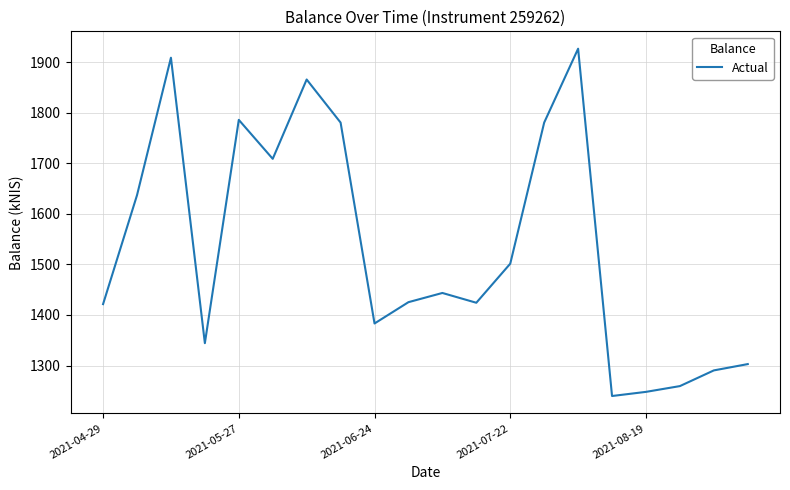

What is the difference between the maximum and minimum values?

686.5